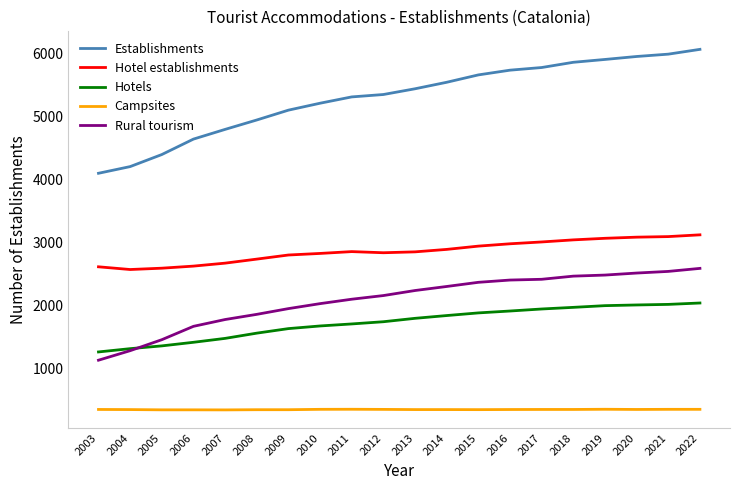

How many lines are shown in the chart?

5